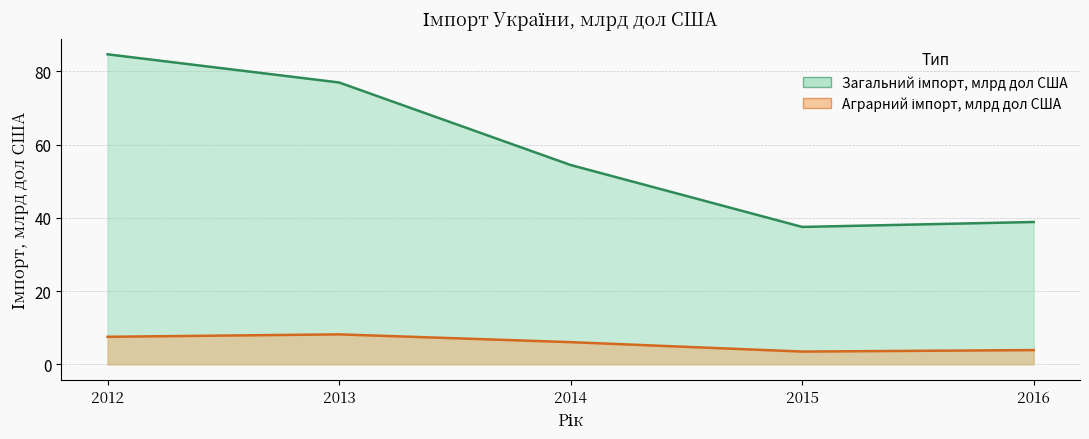

True or false: Загальний імпорт, млрд дол США has a value of 18.3 at 2015.

False